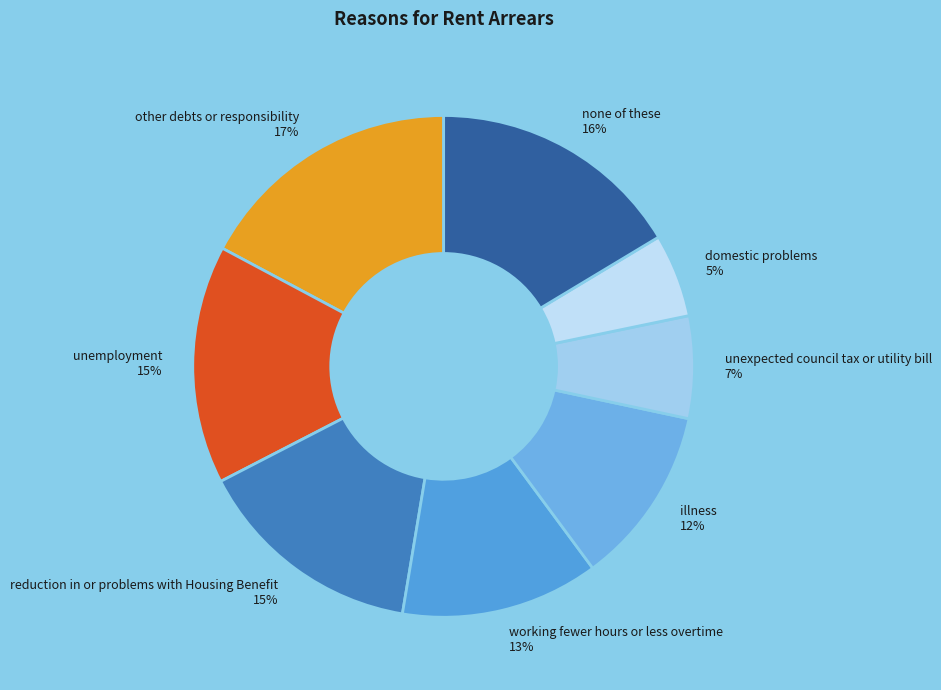

Is the sum of reduction in or problems with Housing Benefit and unexpected council tax or utility bill greater than half?

No